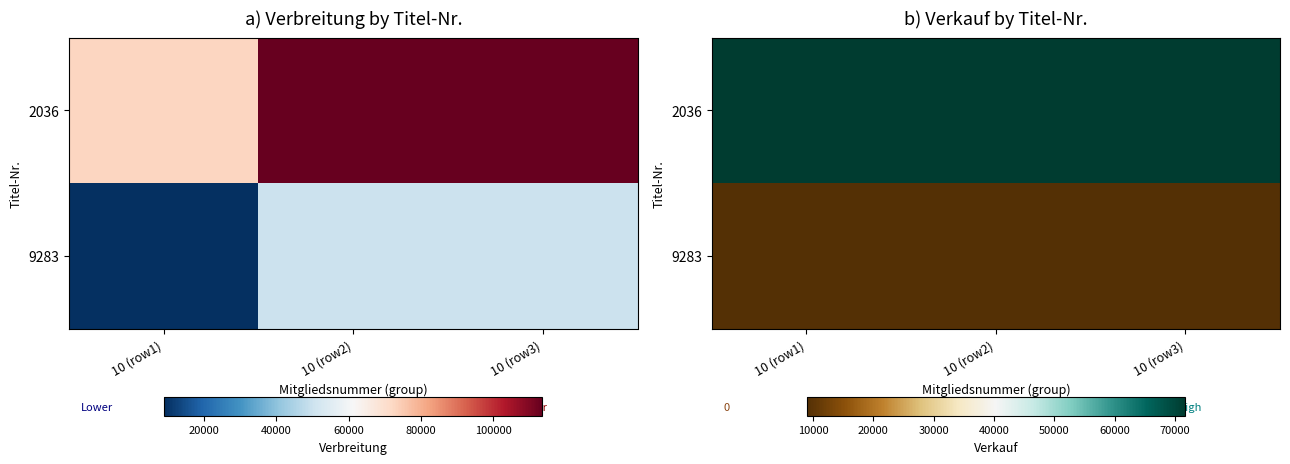

What is the maximum value for 9283?

8958